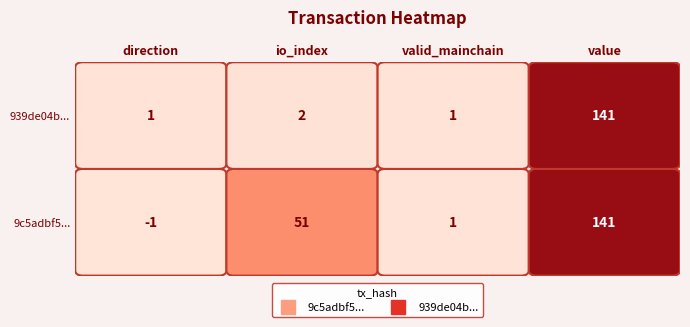

What is the sum of the 9c5adbf51afcd586ad4cfd3c49a033e89d571b2 values at valid_mainchain and value?

142